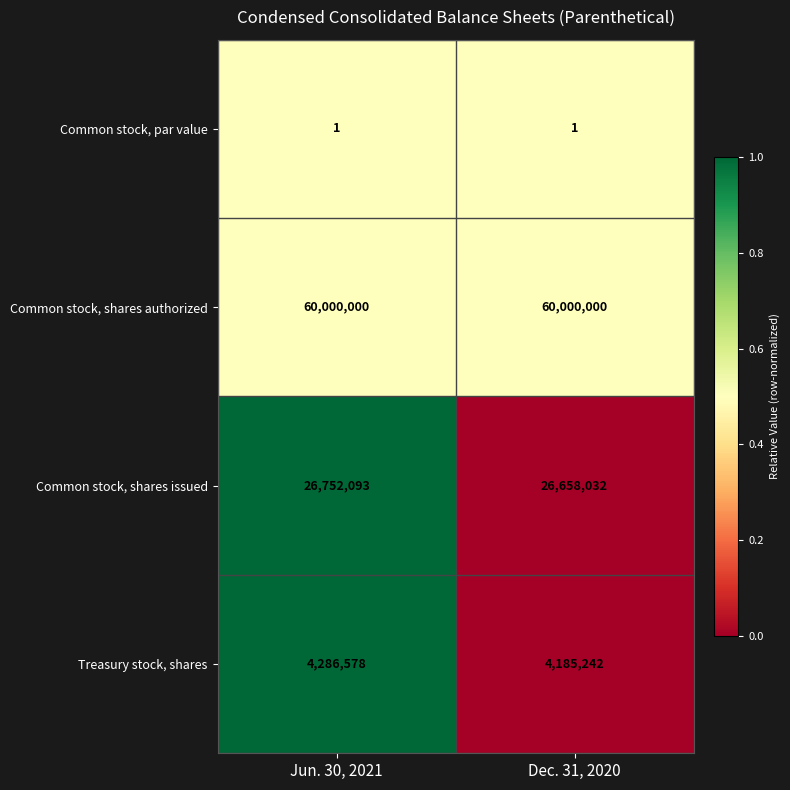

What is the difference between the maximum and minimum values in the Treasury stock, shares series?

101336